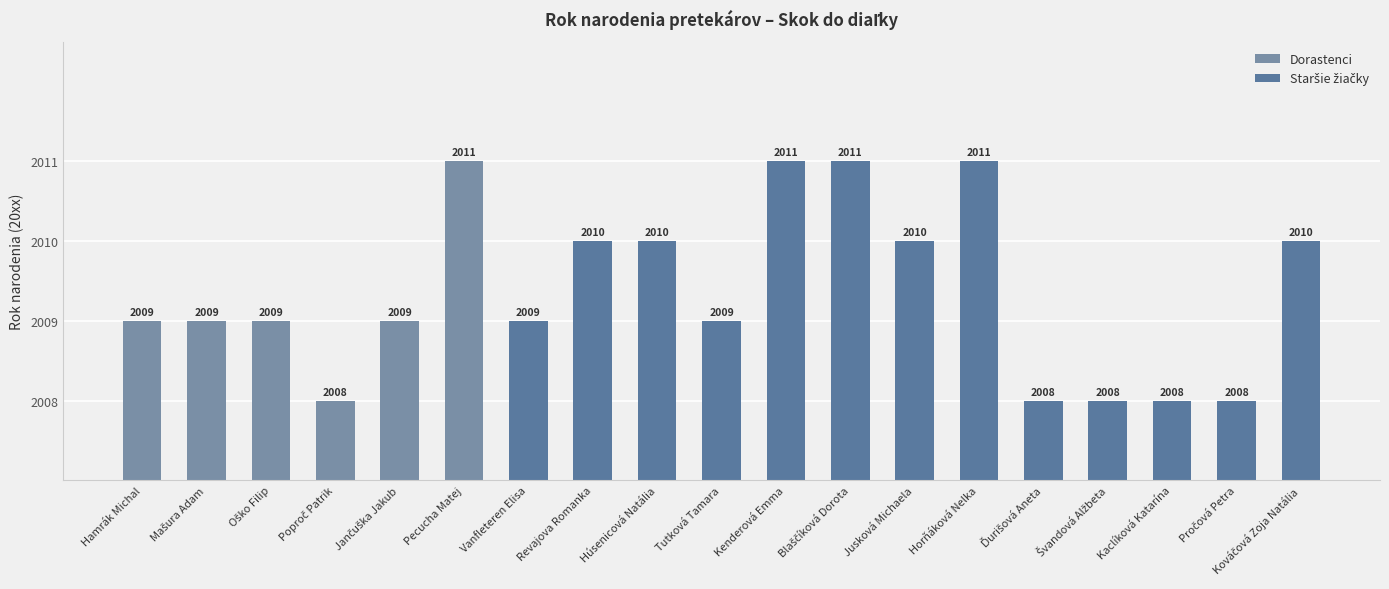

True or false: the data shows 19 at Kenderová Emma.

False